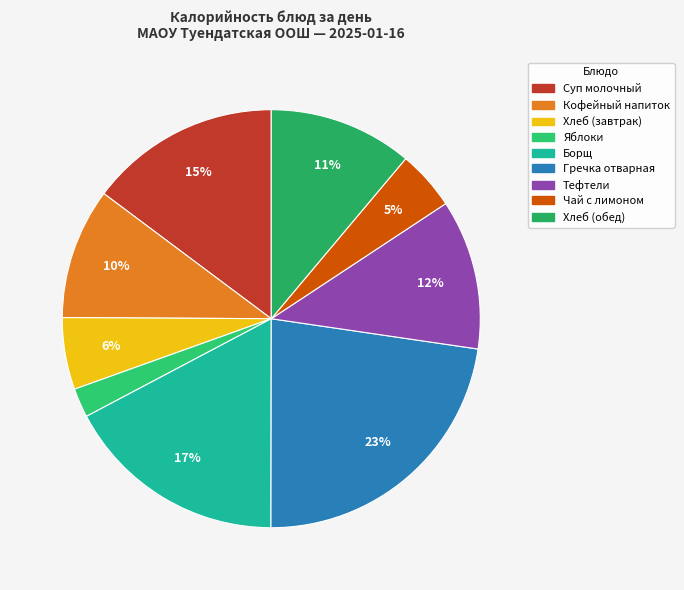

Is it true that Хлеб (завтрак) is 6% of the pie?

True